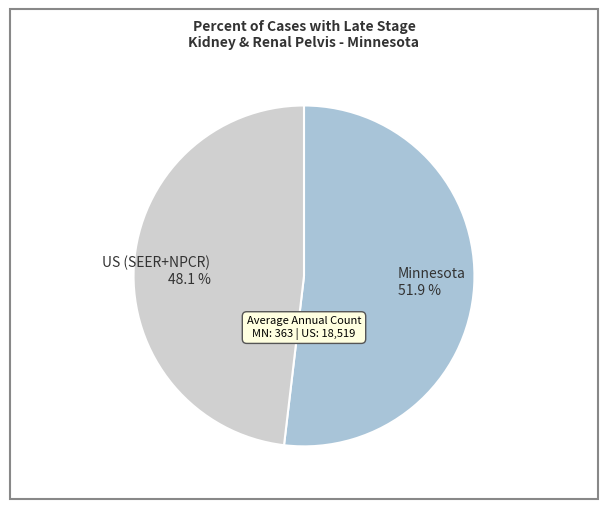

What portion of the pie excludes US (SEER+NPCR)?

51.9%